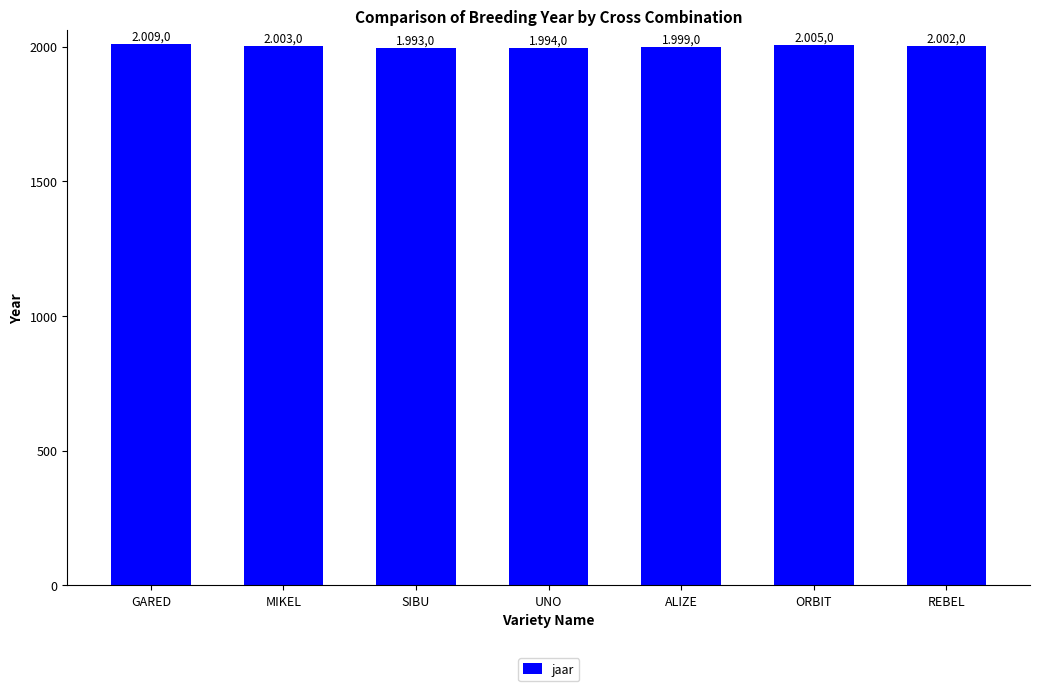

Does the chart contain any negative values?

No